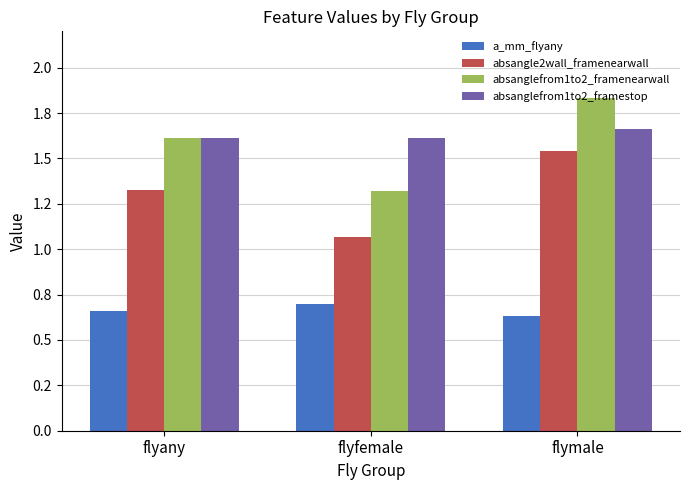

At how many categories does at least one series exceed 0?

3